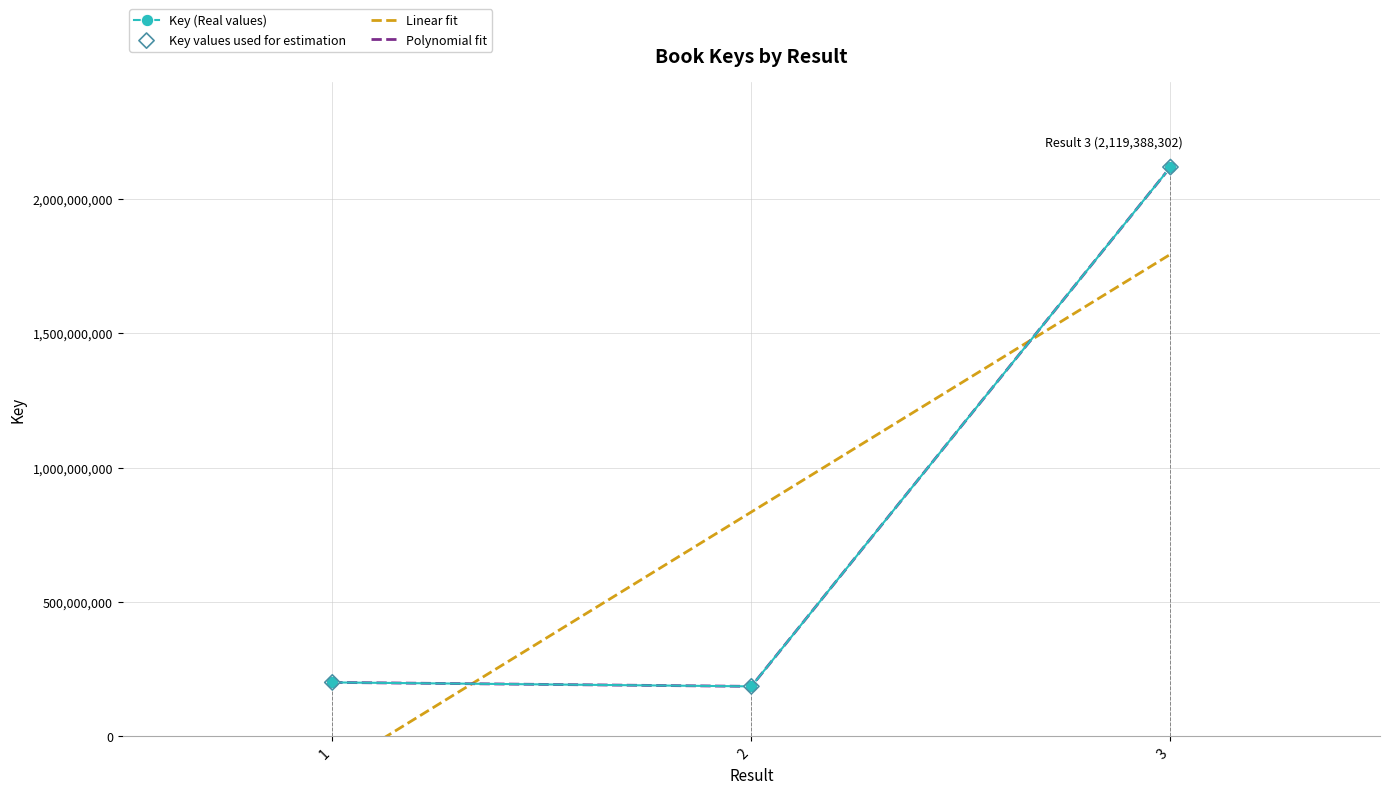

Which series has the largest total across all categories?

Linear fit